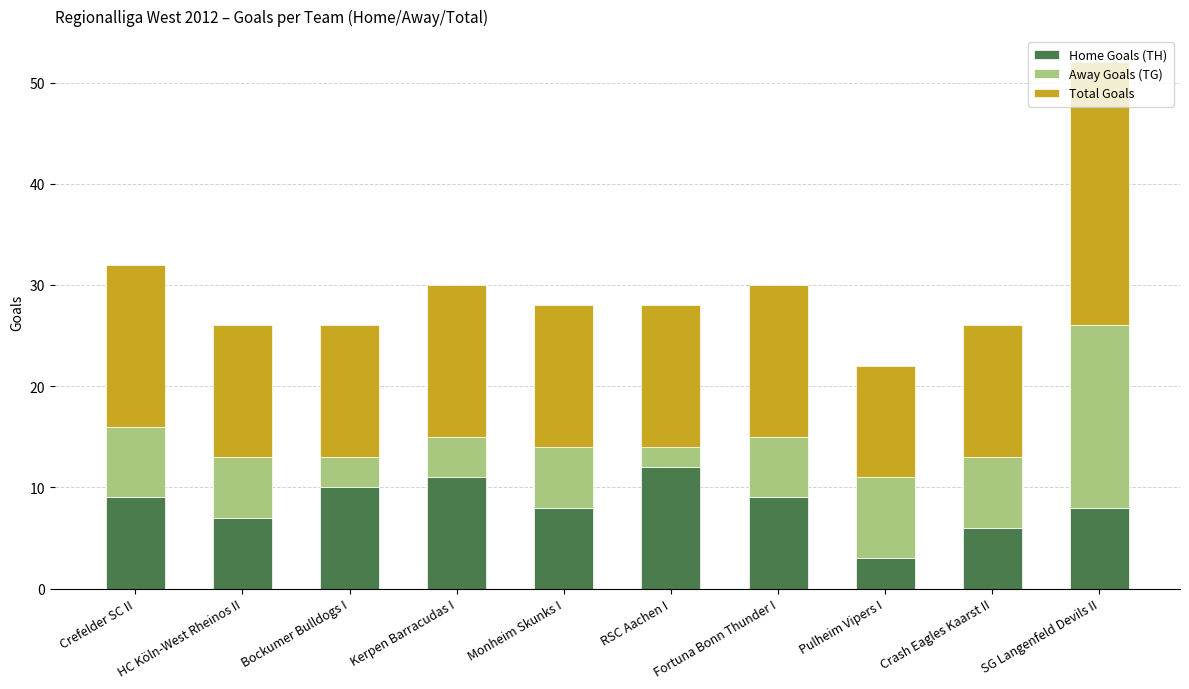

At which category is the sum across all series the highest?

SG Langenfeld Devils II